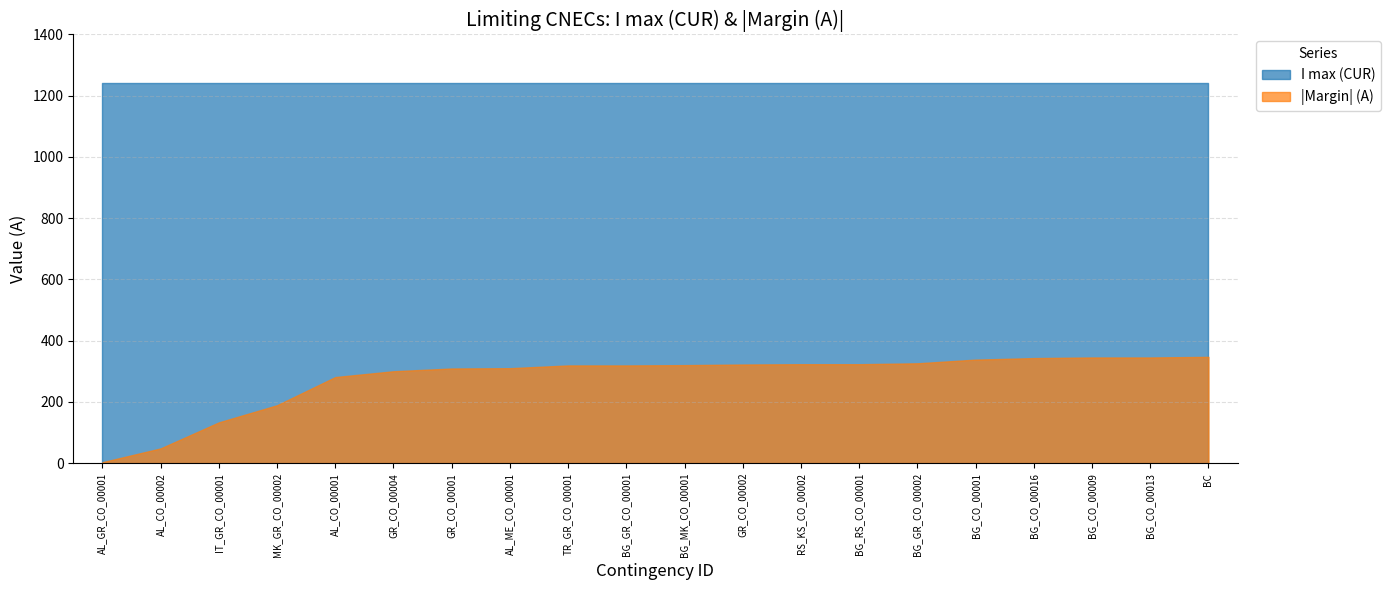

Is it true that Margin (A) equals -319 at BG_GR_CO_00001?

True